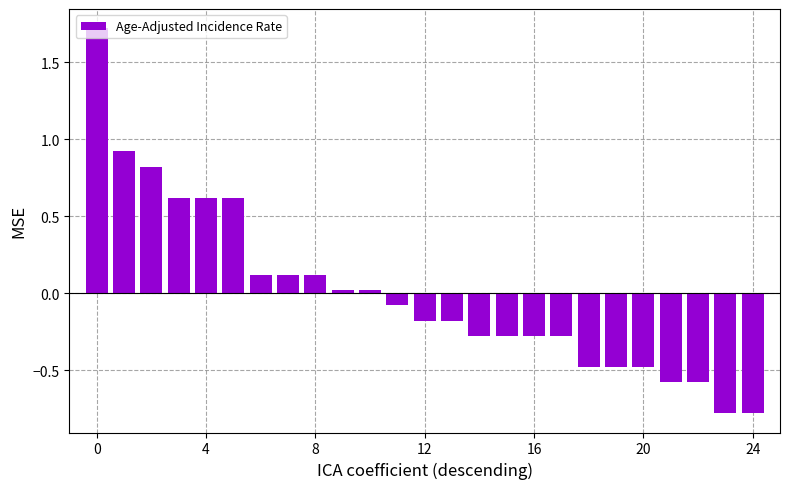

What is the difference between the maximum and minimum values?

2.5